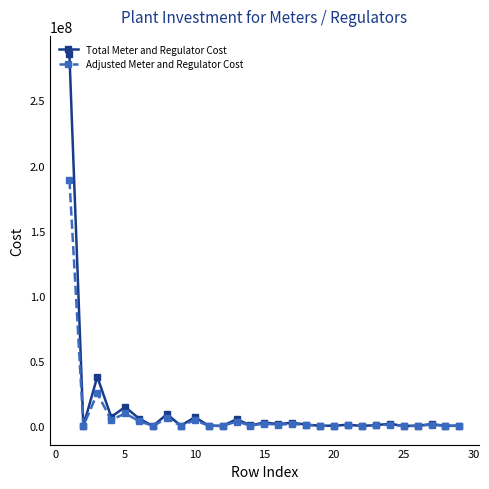

At how many categories does at least one series exceed 253690480?

1